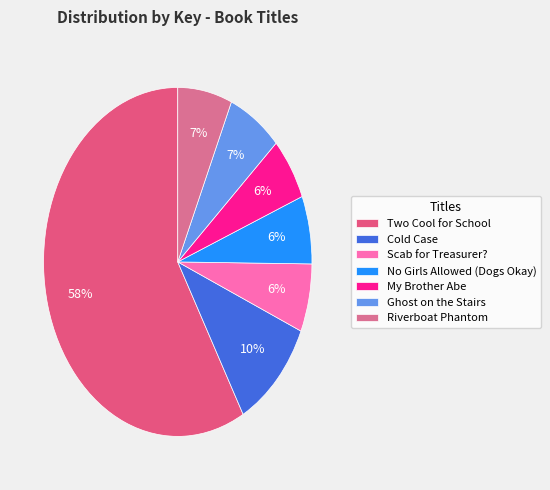

Combined, do Riverboat Phantom and Cold Case account for over 50%?

No